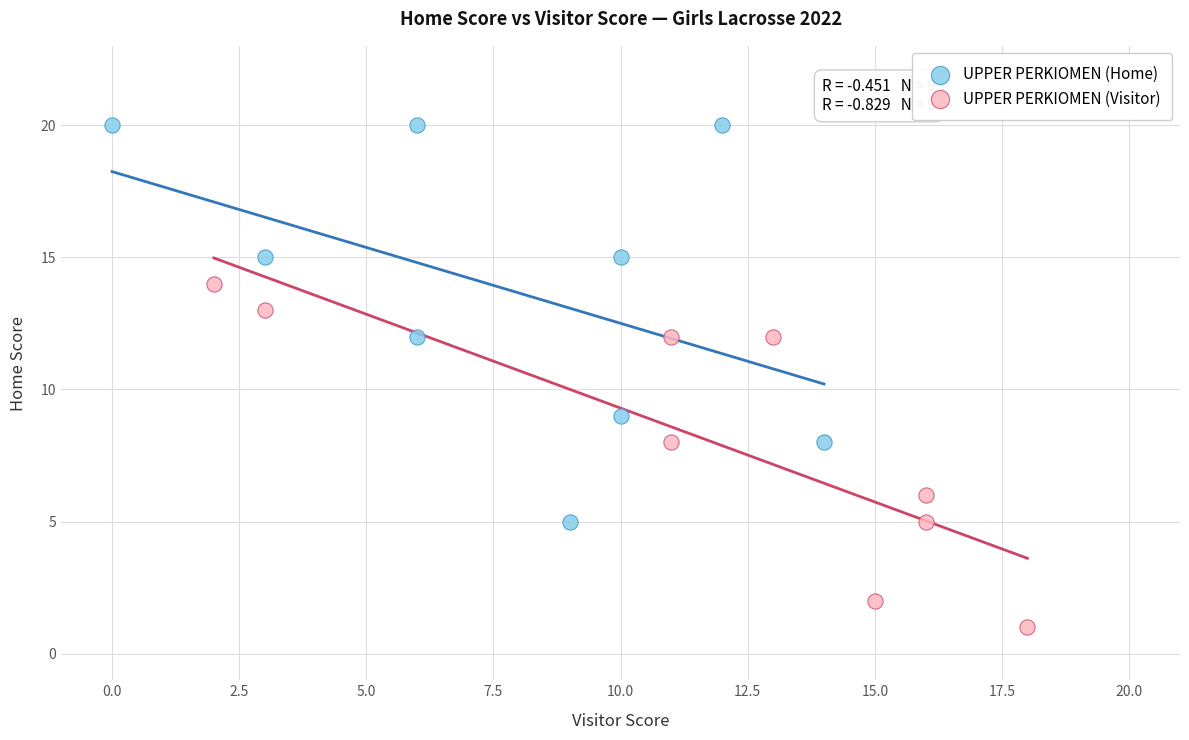

Which series has the widest spread of Y values?

UPPER PERKIOMEN (Home)